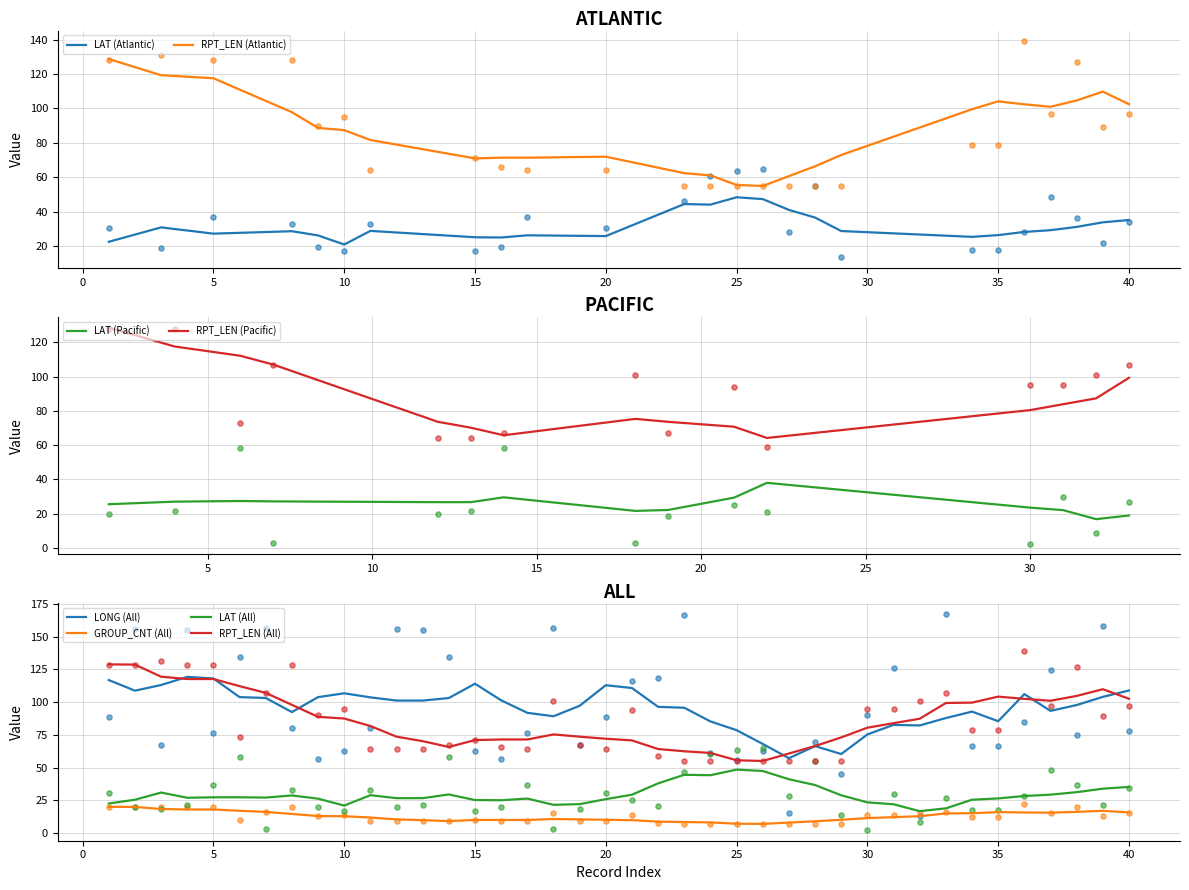

What are all the series names shown in the legend?

LAT, LONG, RPT_LEN, GROUP_CNT